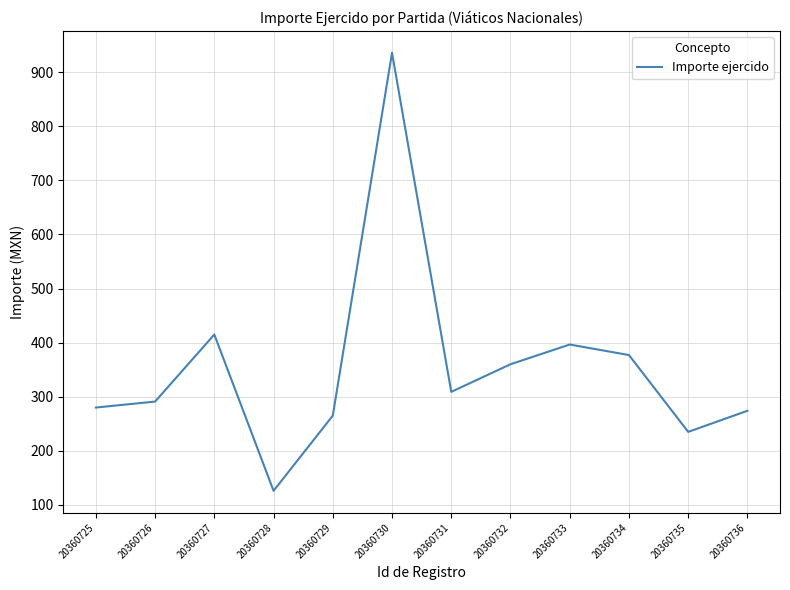

What value does the data have at 20360728?

126.0